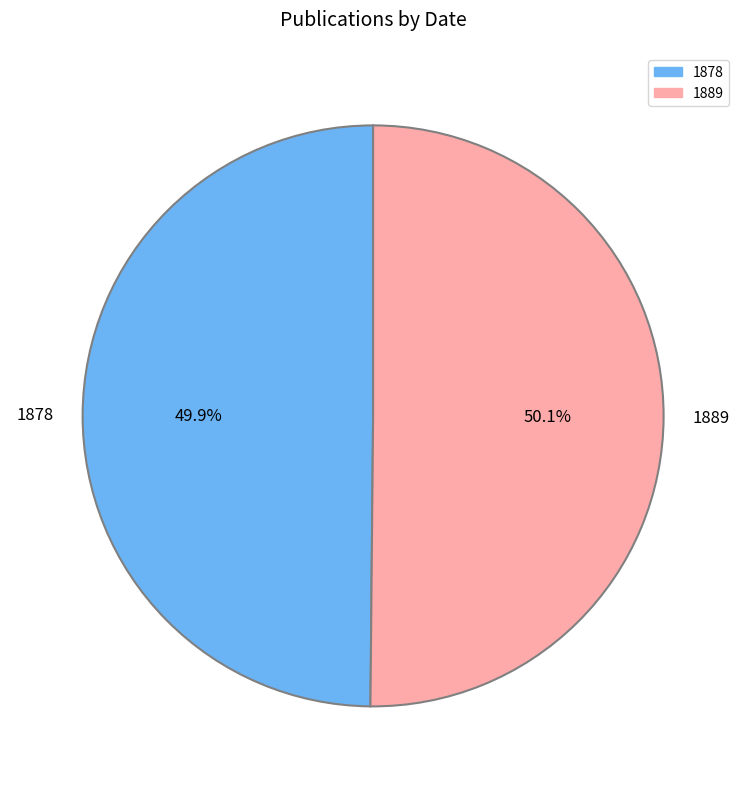

Combined, what portion of the pie is 1889 and 1878?

100.0%